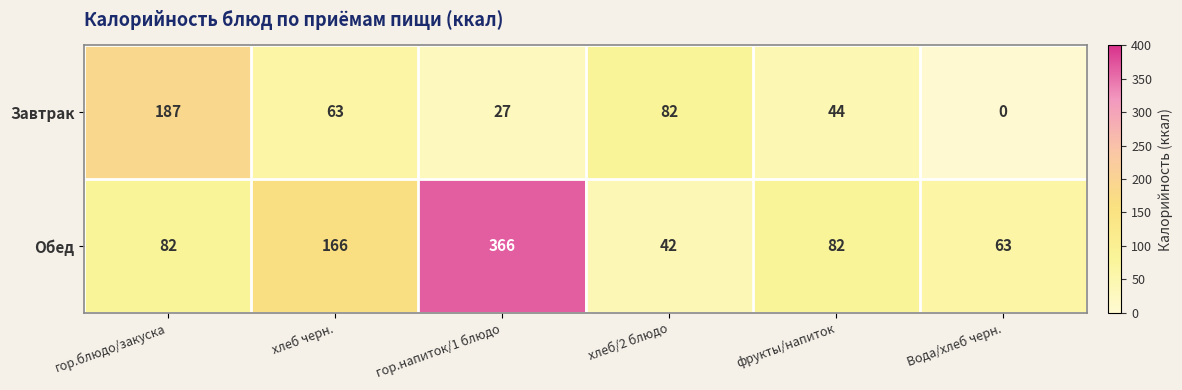

Between хлеб черн. and фрукты/напиток, which series saw the biggest shift?

Обед